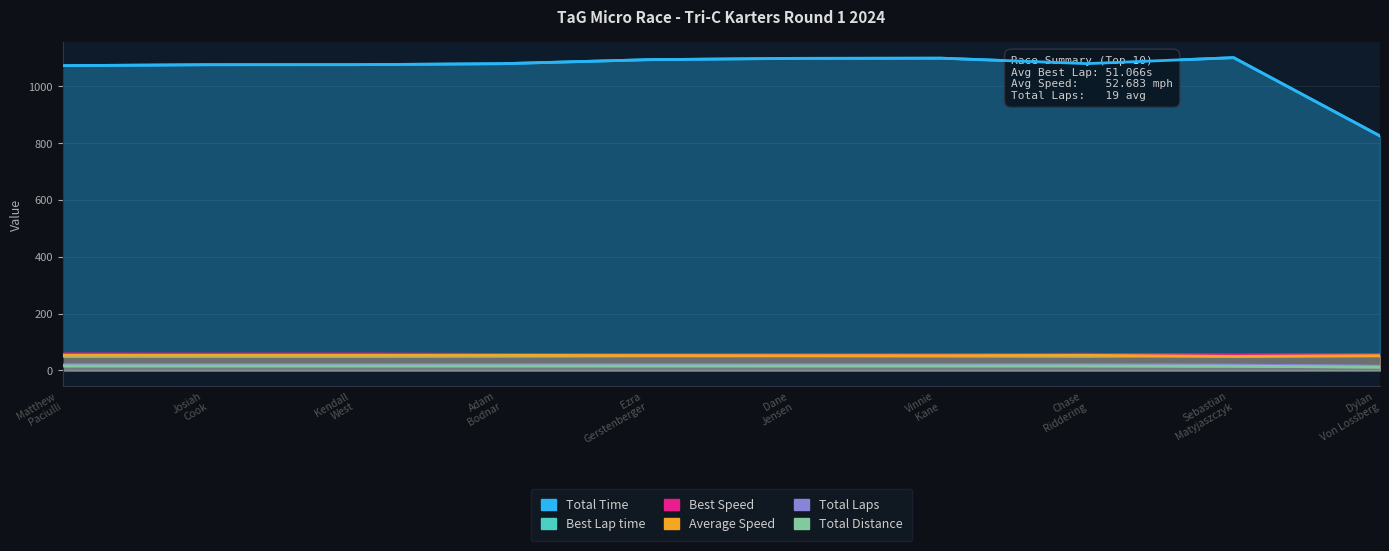

What is the difference between the Best Speed values at Kendall
West and Matthew
Paciulli?

0.1